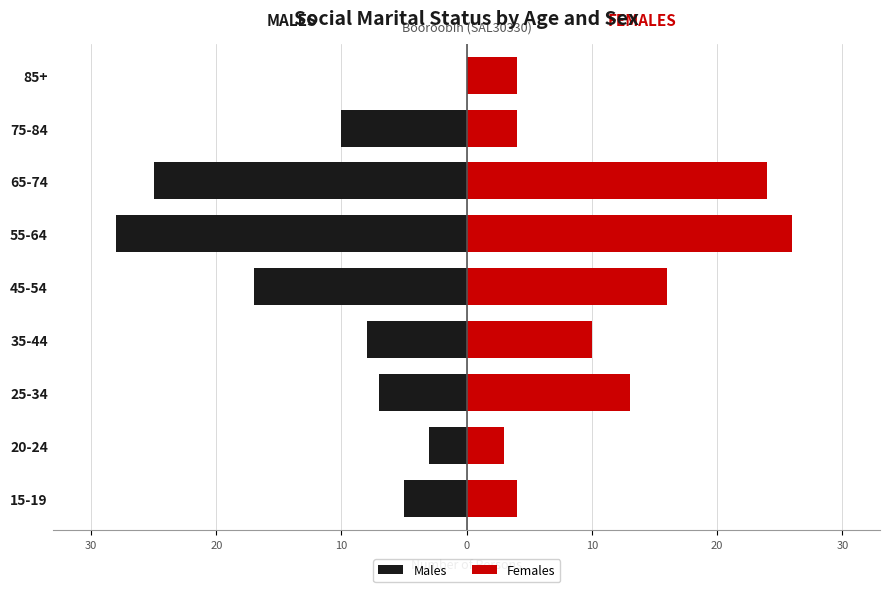

What are all the series names shown in the legend?

Males, Females